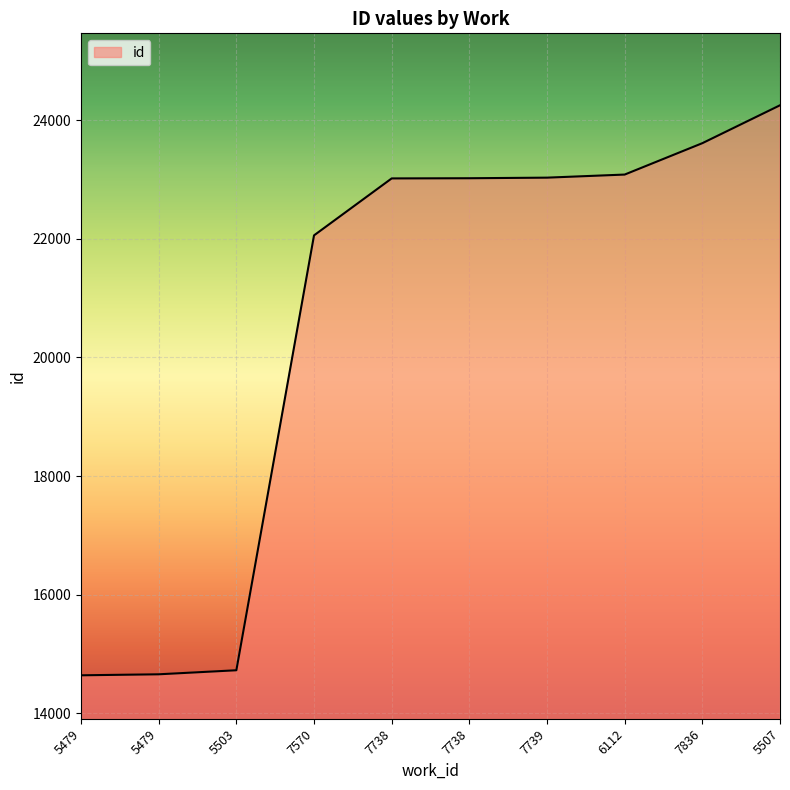

What is the value of the 8th point from the left?

23081